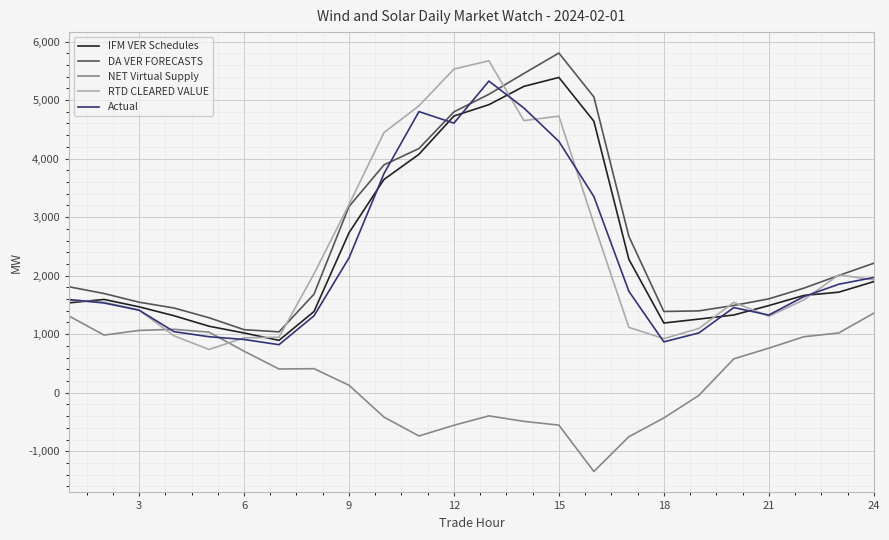

At how many categories does at least one series exceed 3165?

8